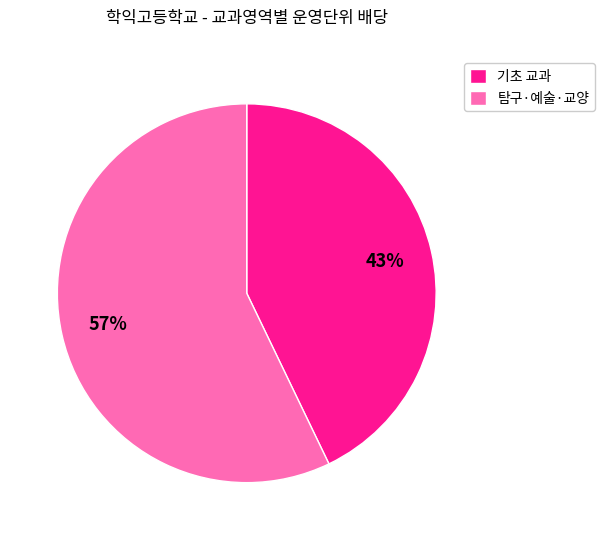

How many slices are in this pie chart?

2